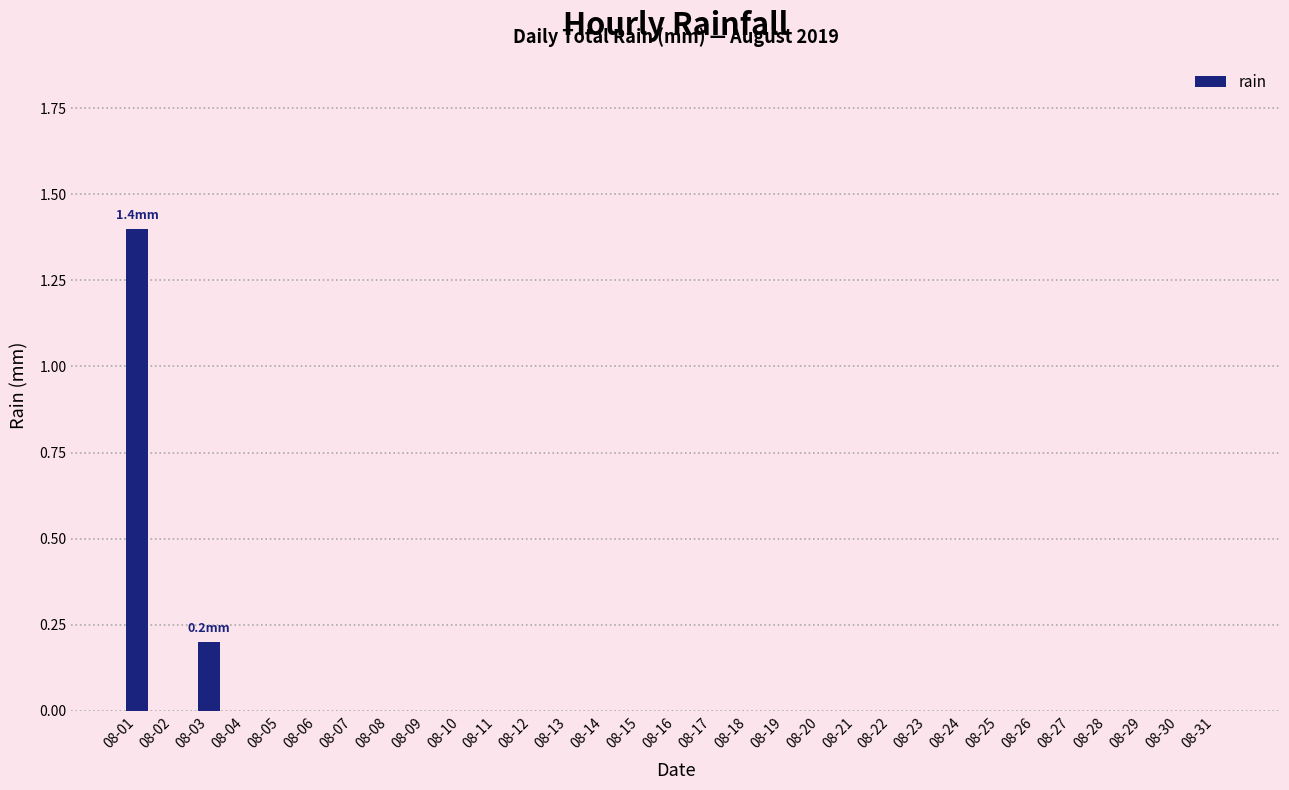

How many data points does each series have?

31